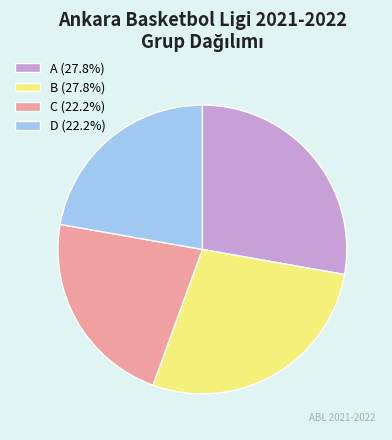

Approximately how many times larger is the value at D (22.2%) compared to C (22.2%)?

1.0